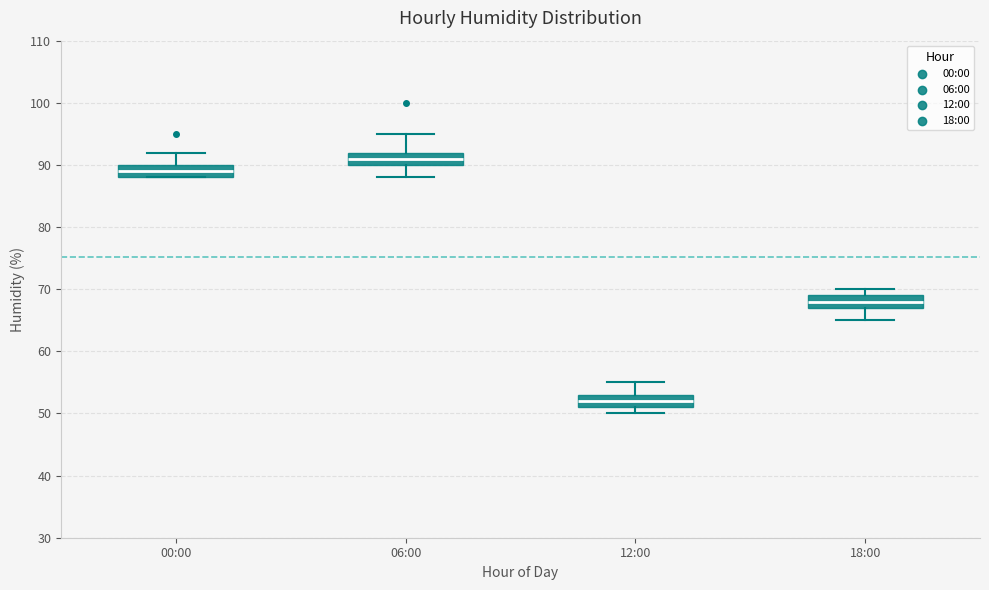

Reading left to right, read every box against the y-axis: the position of its median line, the range the box covers, and the ends of its whiskers. The values are not printed on the chart, so give them approximately, as read against the axis.

00:00: median 89, box 88 to 90, whiskers 88 to 92
06:00: median 91, box 90 to 92, whiskers 88 to 95
12:00: median 52, box 51 to 53, whiskers 50 to 55
18:00: median 68, box 67 to 69, whiskers 65 to 70